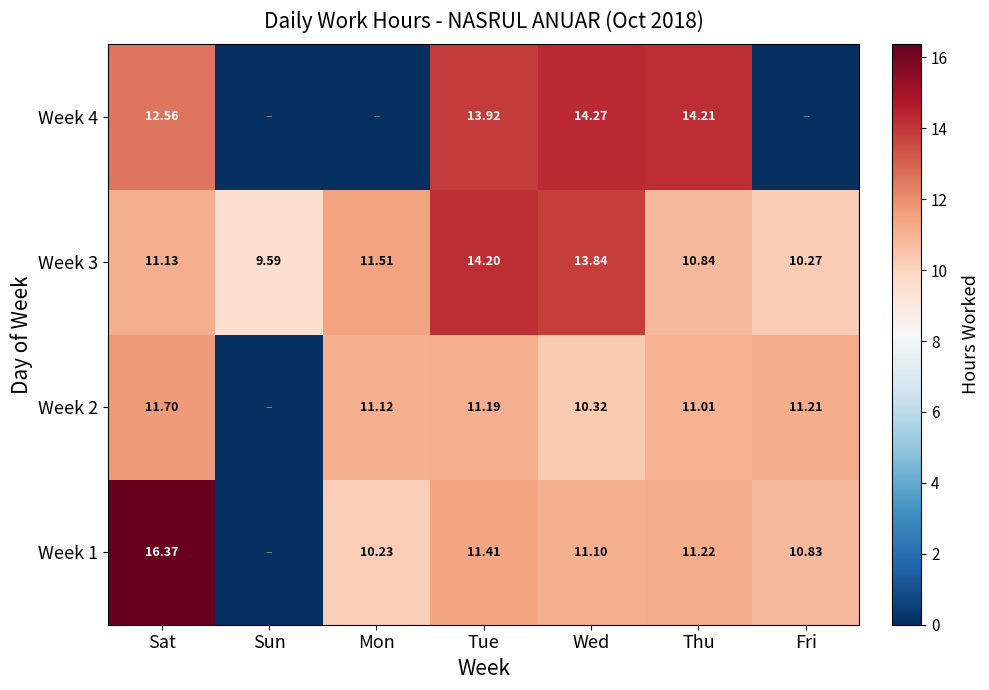

What is the sum of the Week 2 values at Fri and Sat?

22.9